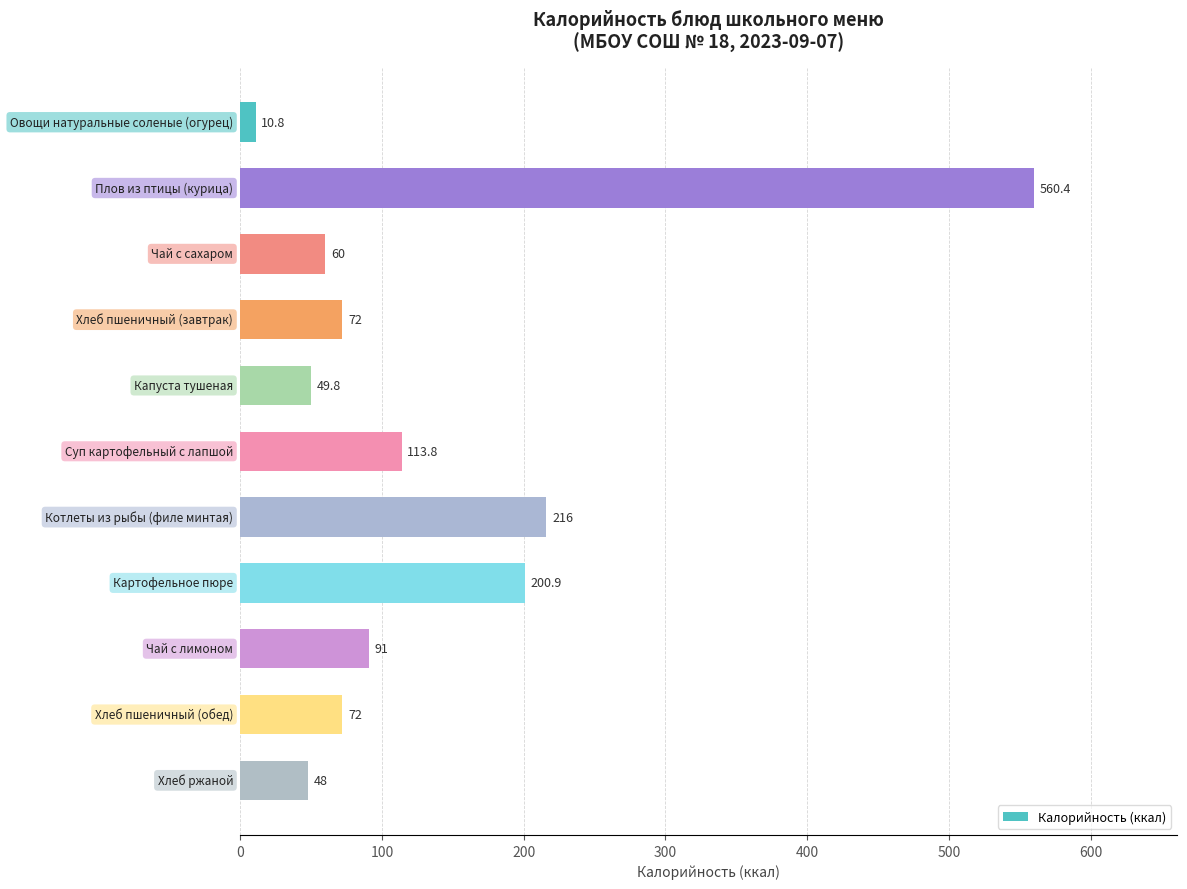

How many data points does each series have?

11